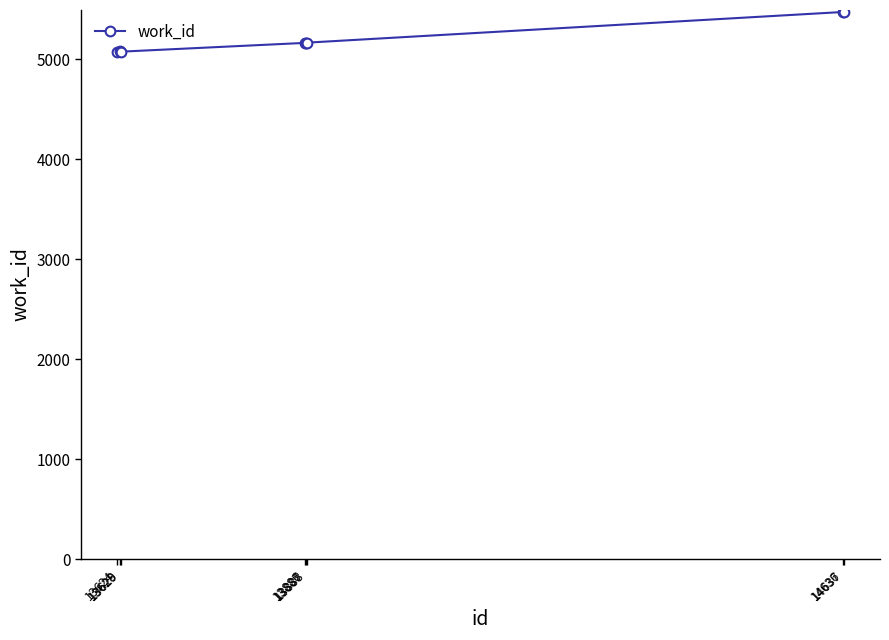

What is the value of the 3rd point from the left?

5076